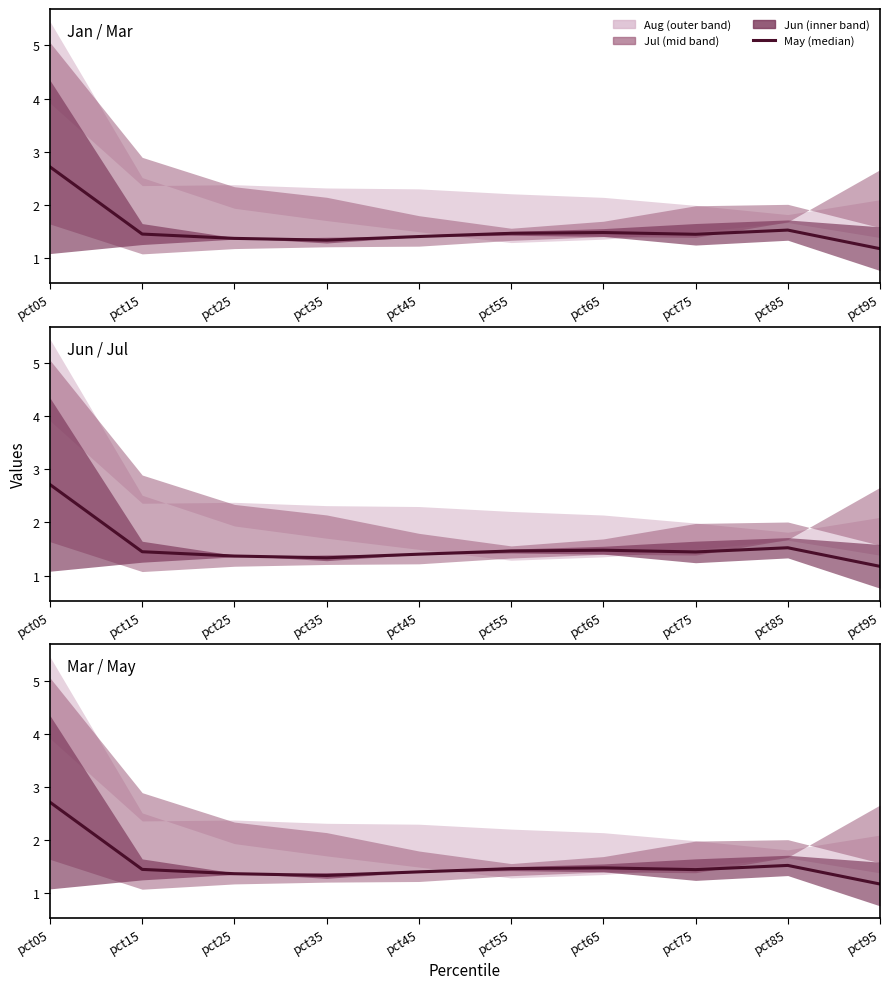

How many categories are shown in the chart?

10